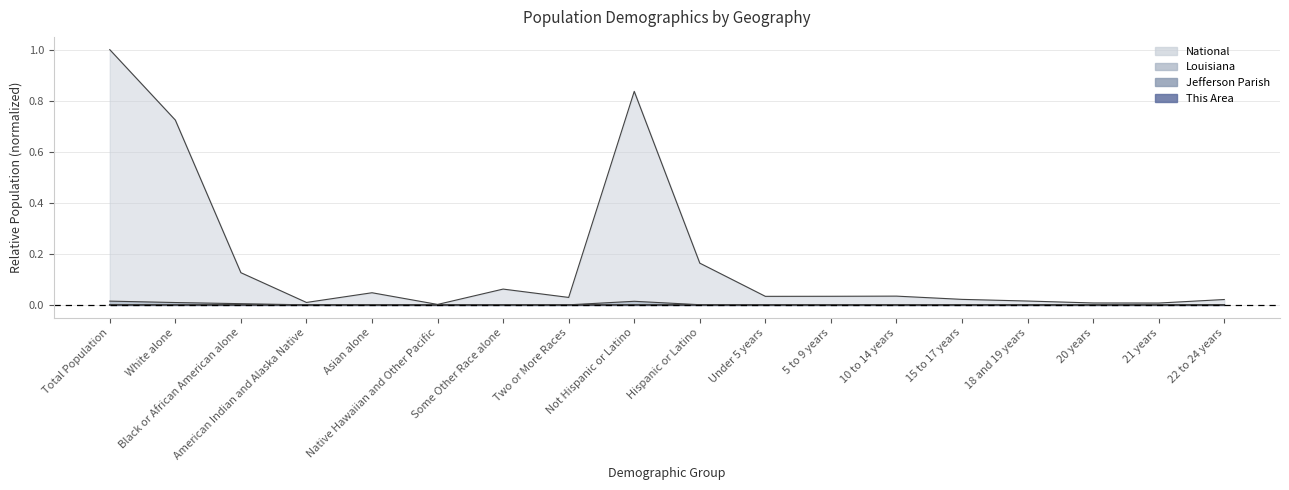

True or false: Louisiana has more than 2 points higher than both neighbors.

True